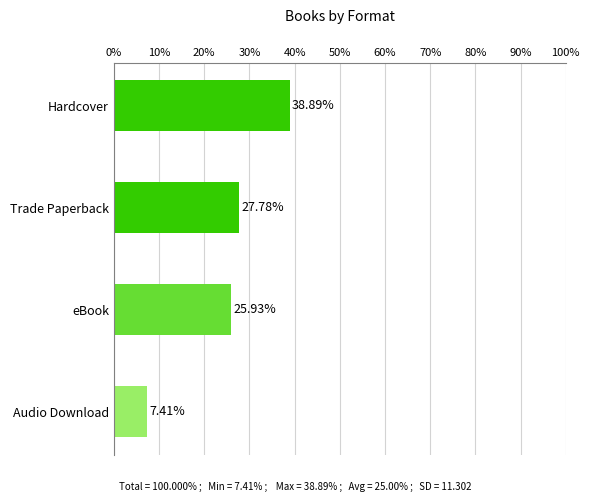

Rank the categories by value from lowest to highest.

Audio Download, eBook, Trade Paperback, Hardcover